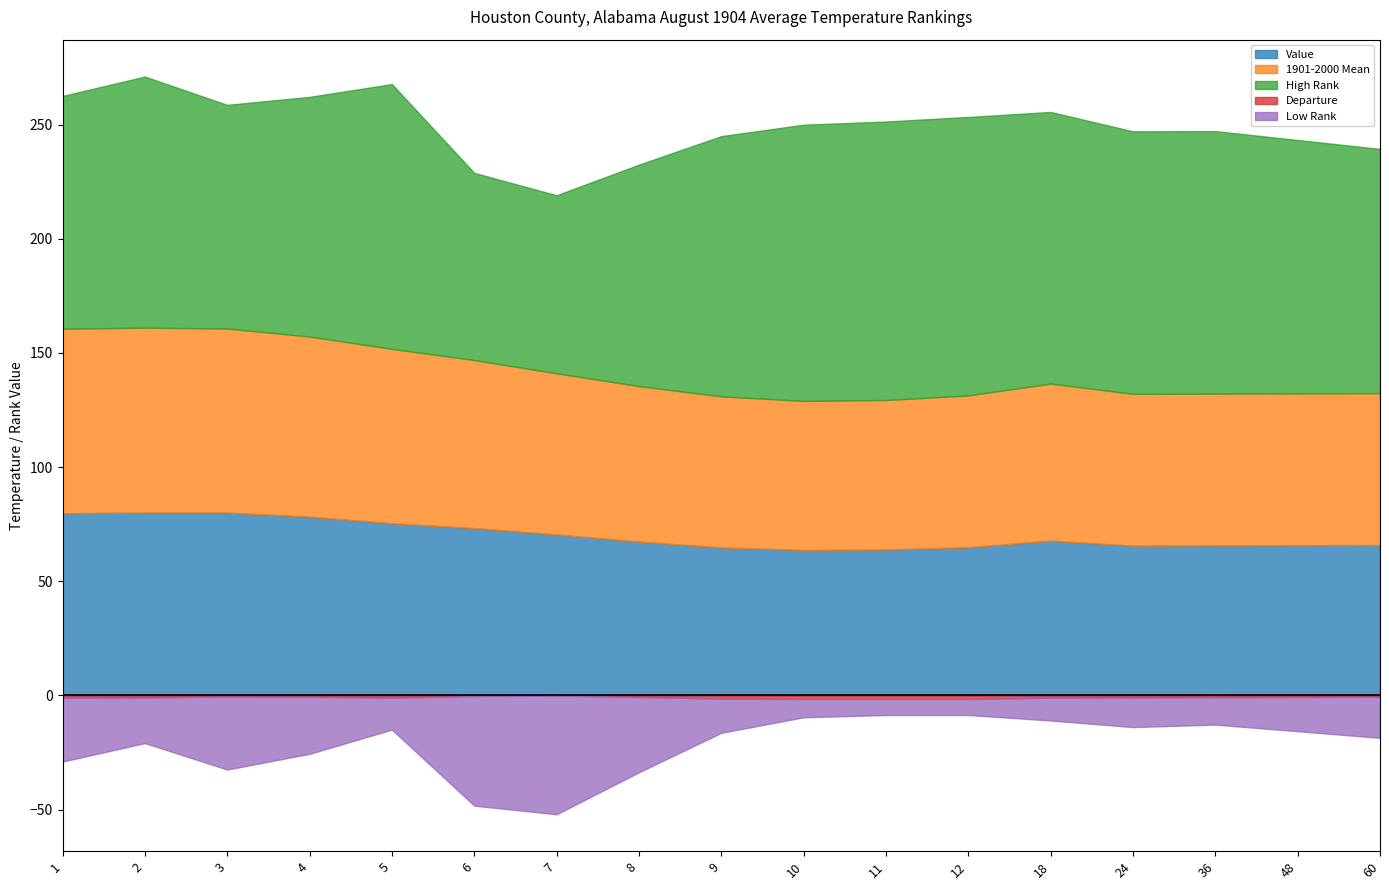

The value of High Rank at 12 is 77.8. True or false?

False